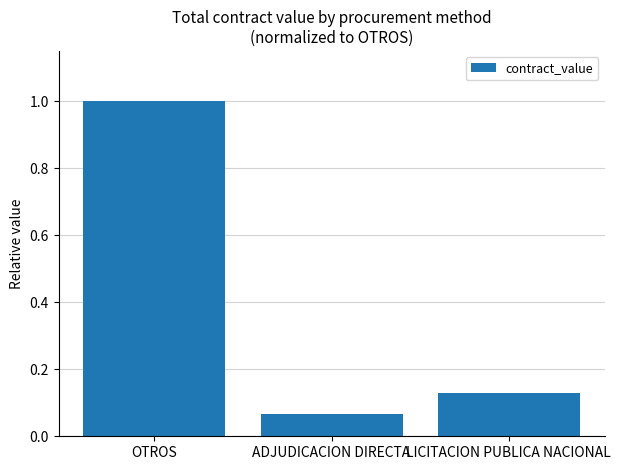

What is the sum of all values?

1.2